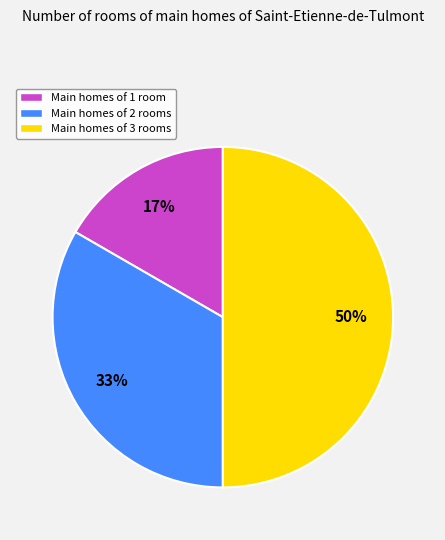

What is the smallest slice in the pie chart?

Main homes of 1 room